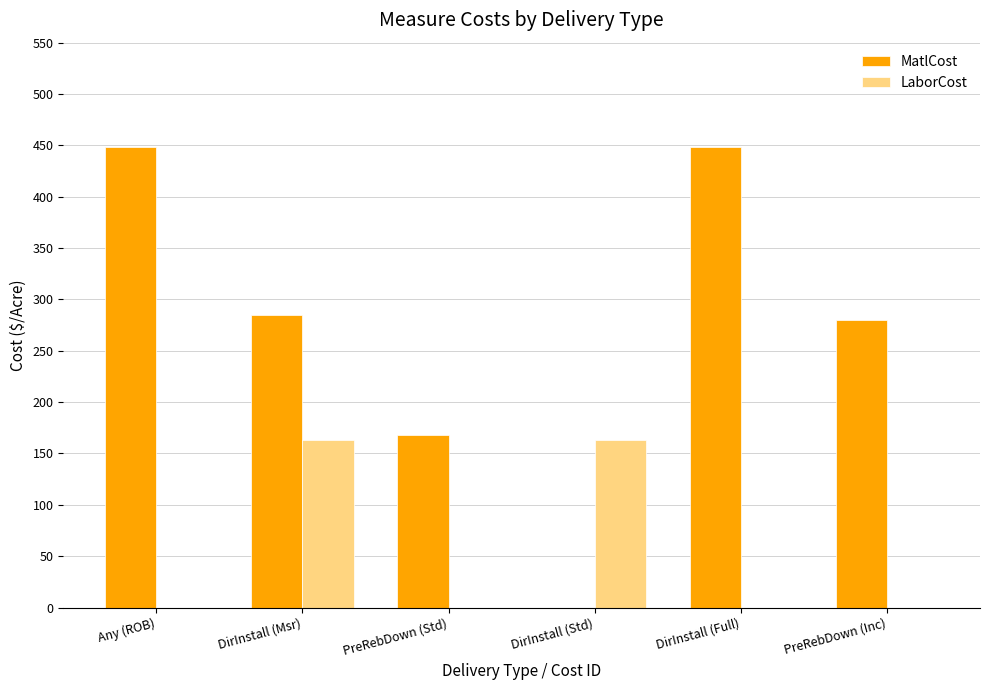

Reading right to left, extract all data points from this chart.

MatlCost: 280	448	0	168	285	448
LaborCost: 0	0	163	0	163	0